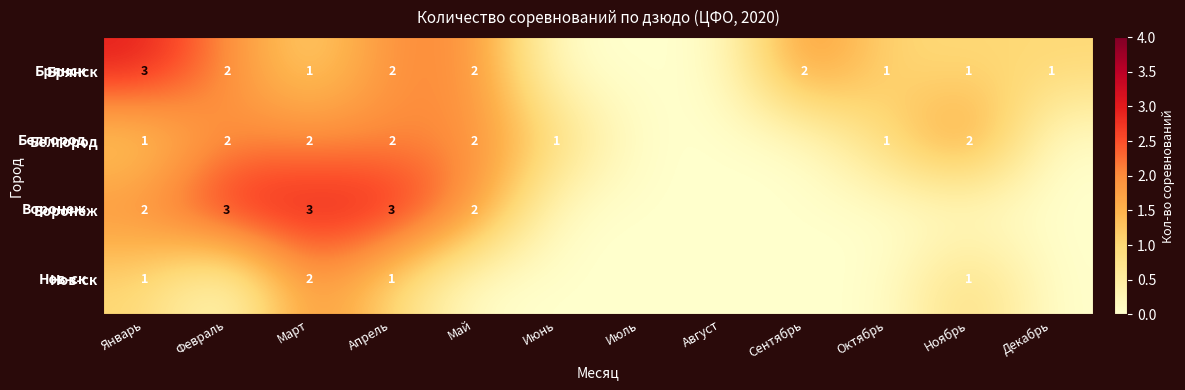

What is the maximum value shown in the chart?

3